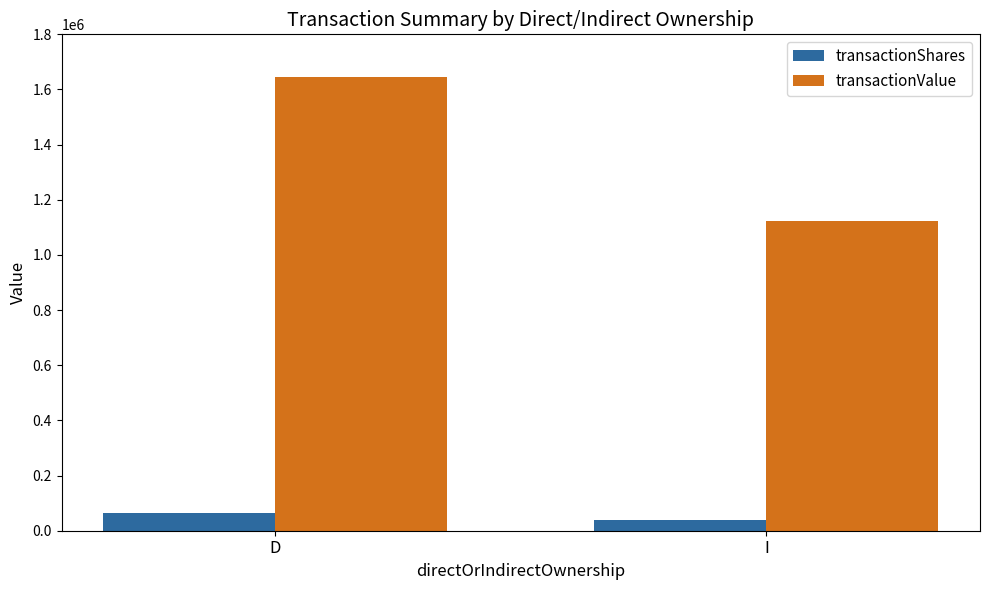

How many distinct data groups are displayed?

2